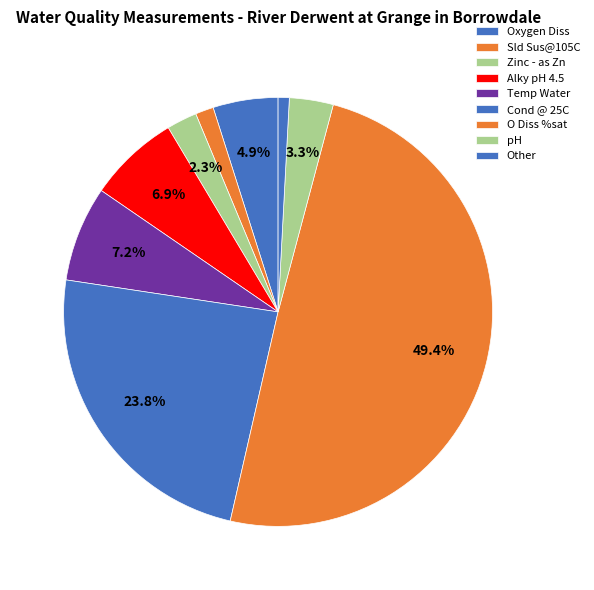

Count the number of slices in the pie.

9